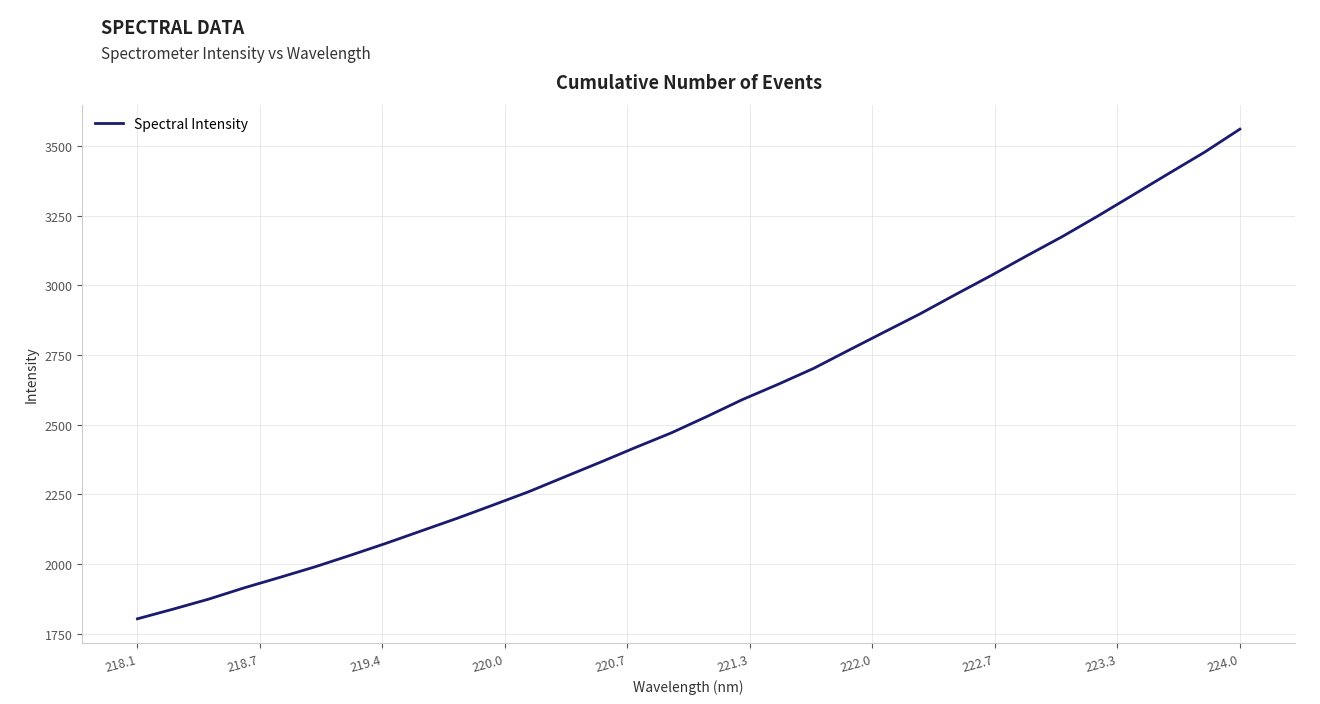

What is the difference between the maximum and minimum values?

1757.5